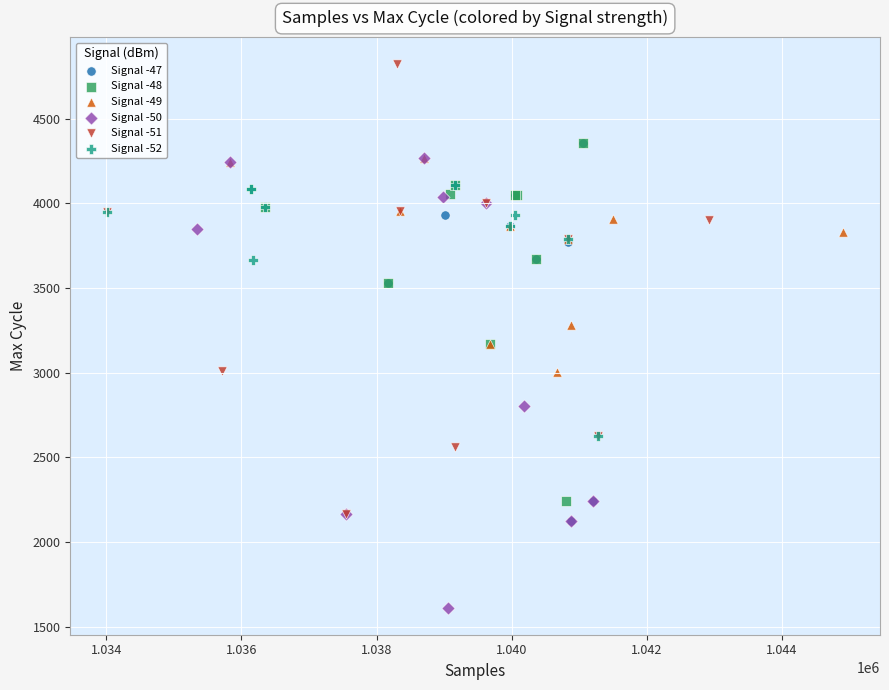

Which series contains the highest Y value?

Signal -51